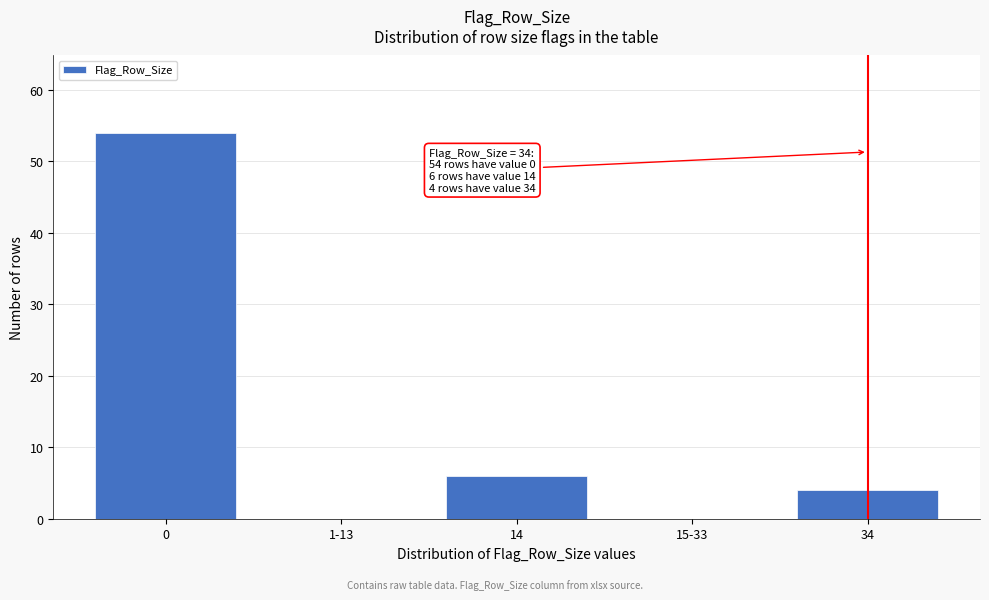

Reading left to right, transcribe all the data shown in this chart.

0=54	1-13=0	14=6	15-33=0	34=4